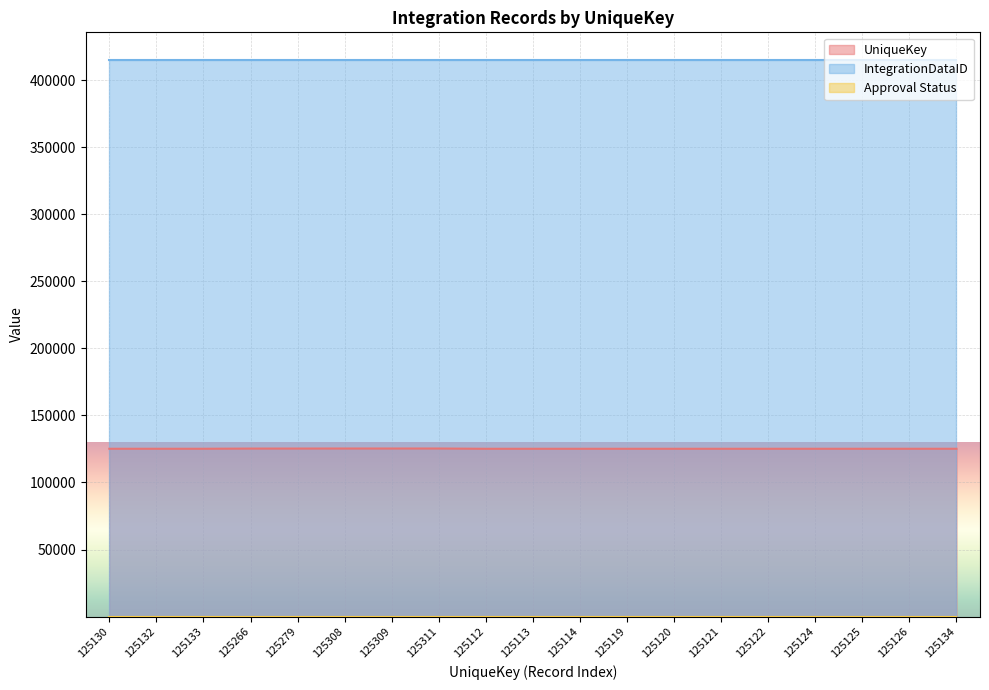

Does the chart display data point markers on the line(s)?

No